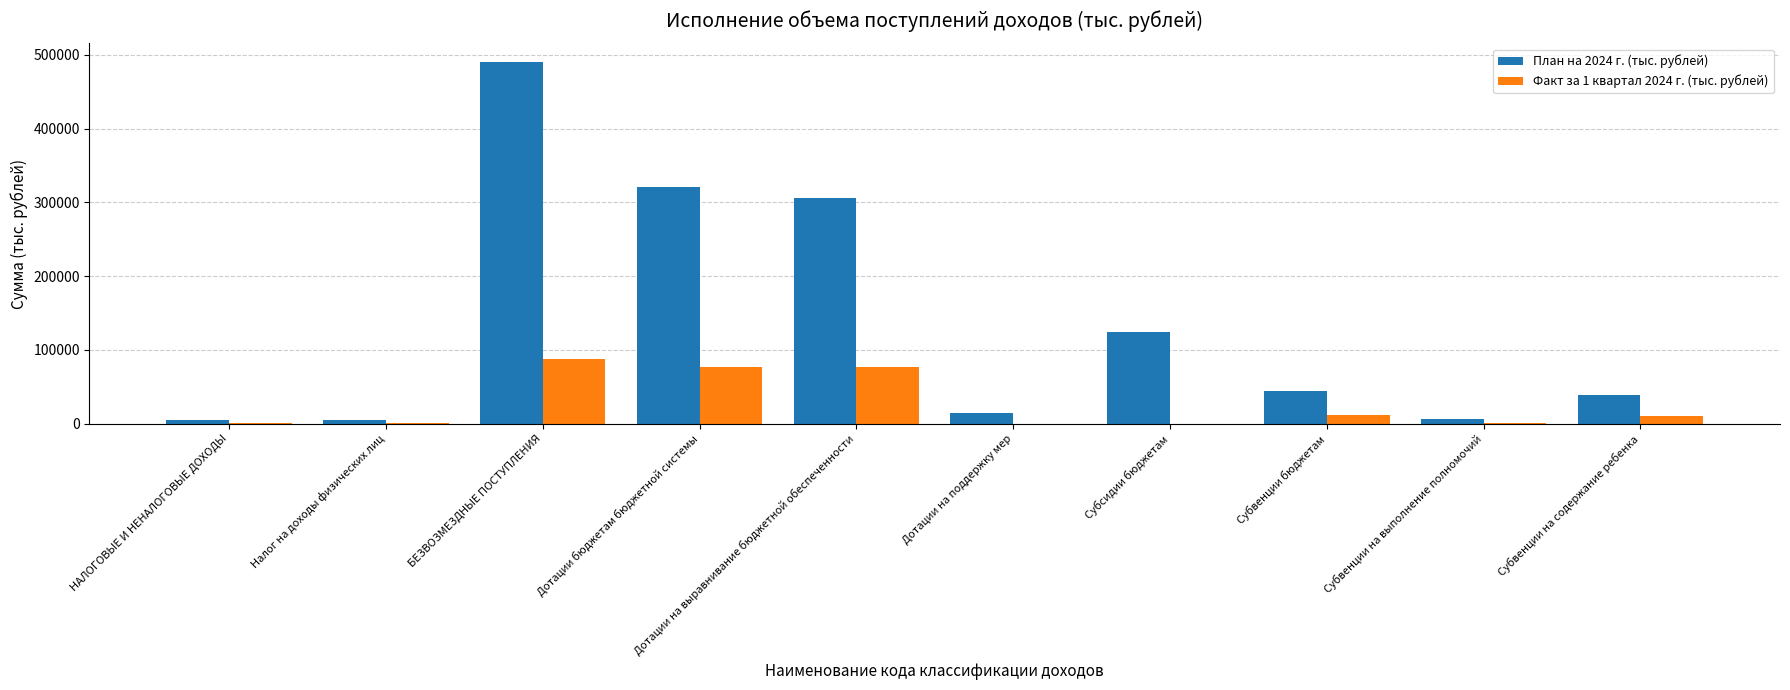

Are the bars grouped side by side (vs. stacked)?

Yes